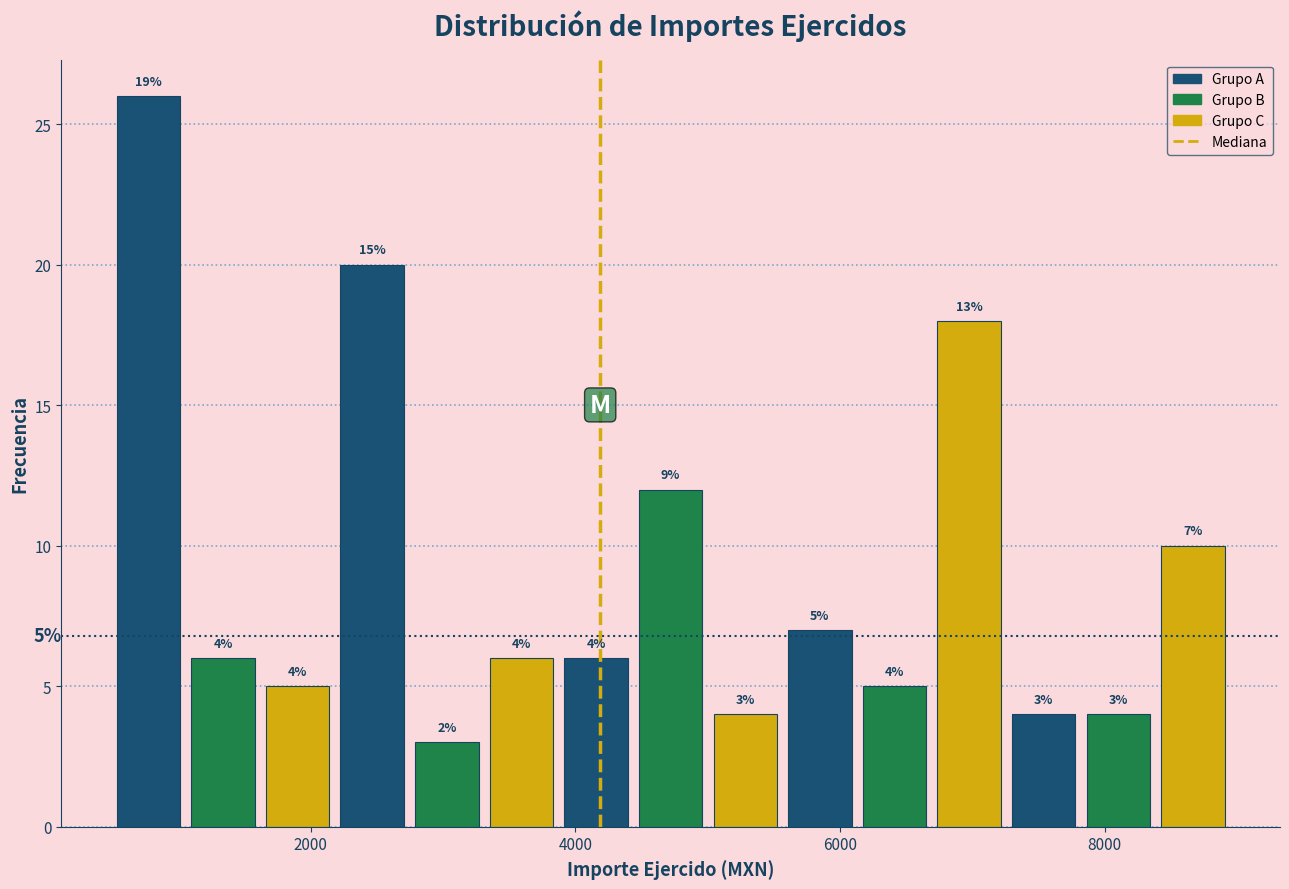

Read against the x-axis, roughly where is the centre of the tallest bar?

800